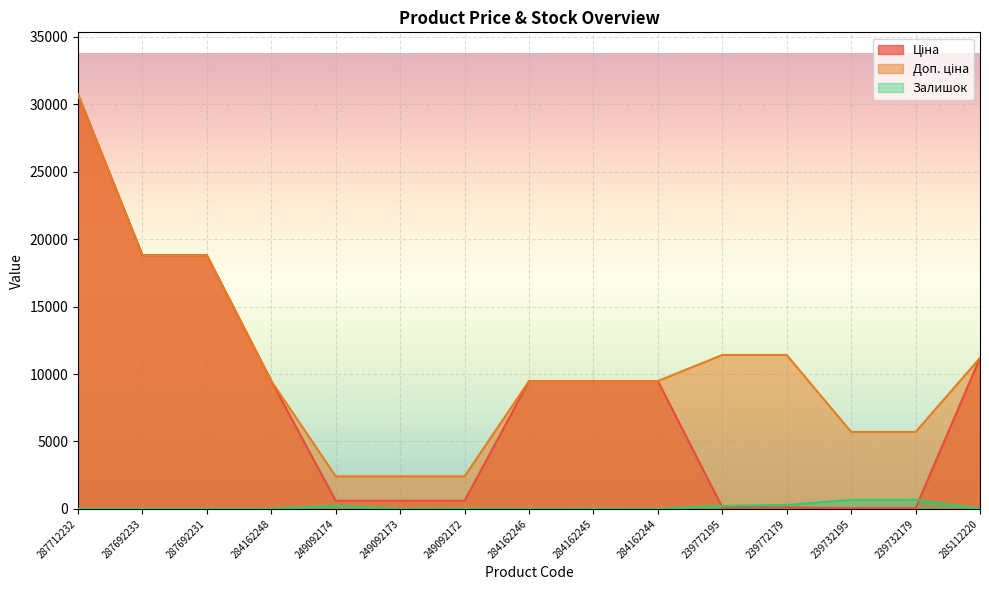

What is the difference between the second highest and minimum values in the Залишок series?

670.0